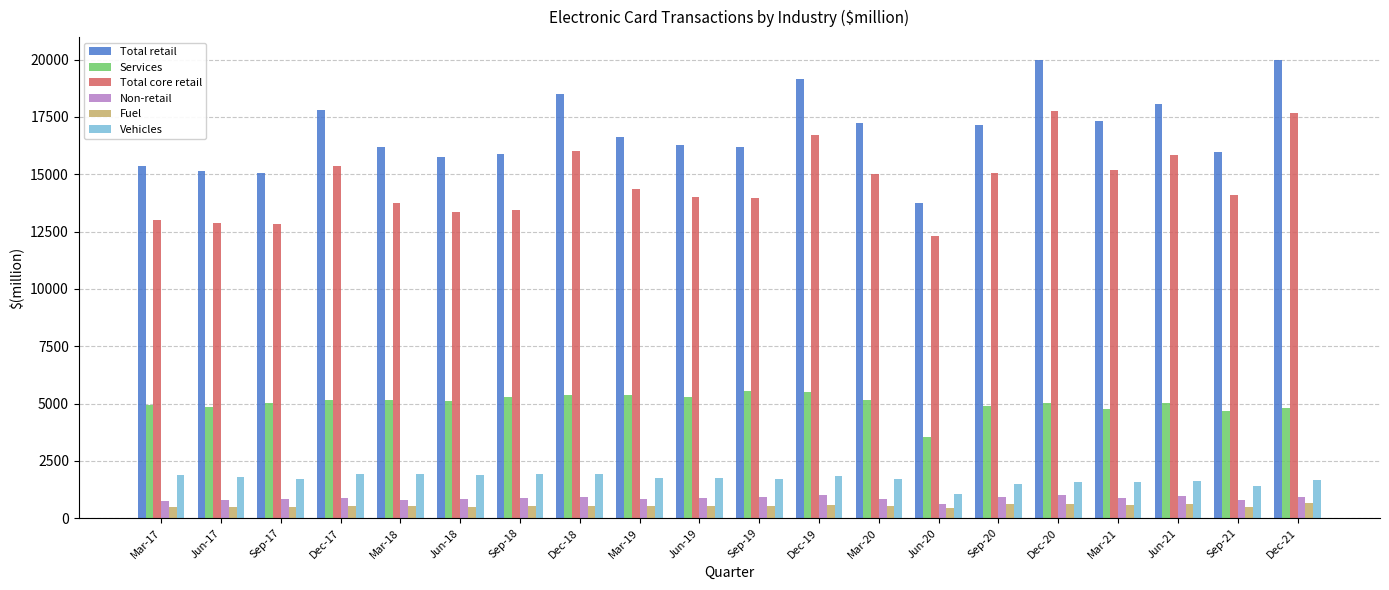

Which category has the lowest value in the Total core retail series?

Jun-20